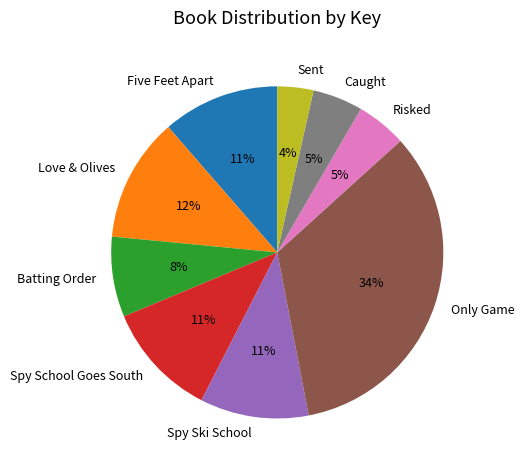

Which slice is the smallest?

Sent